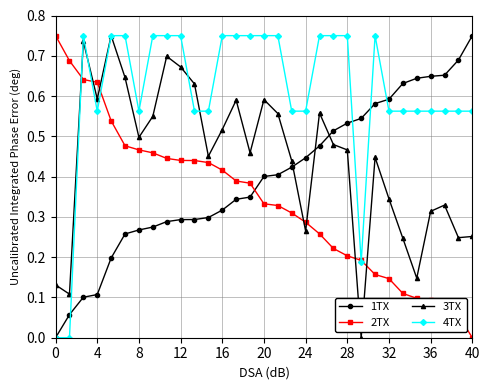

True or false: 3TX has more than 2 interior local peaks.

True